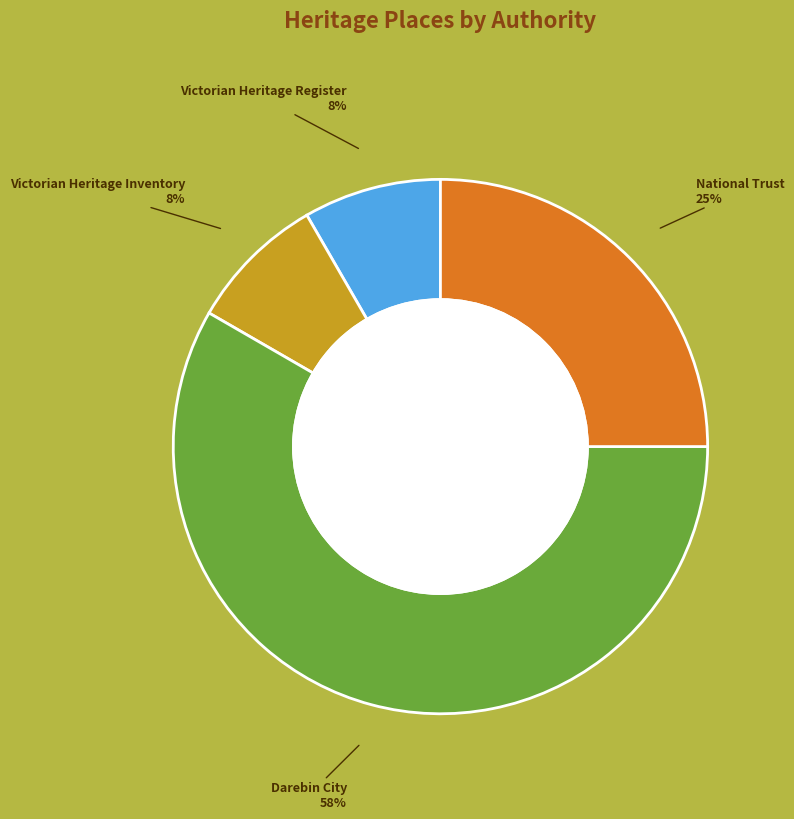

To the nearest percent, what is the average slice percentage?

25%